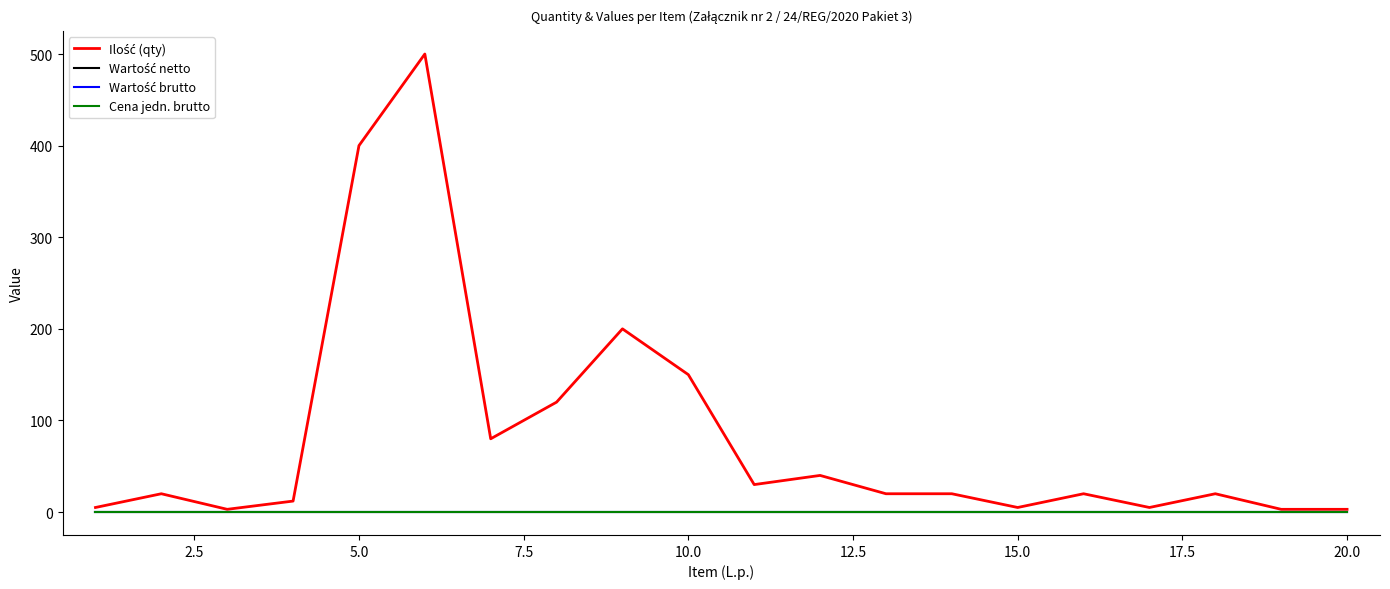

Does the chart display data point markers on the line(s)?

No